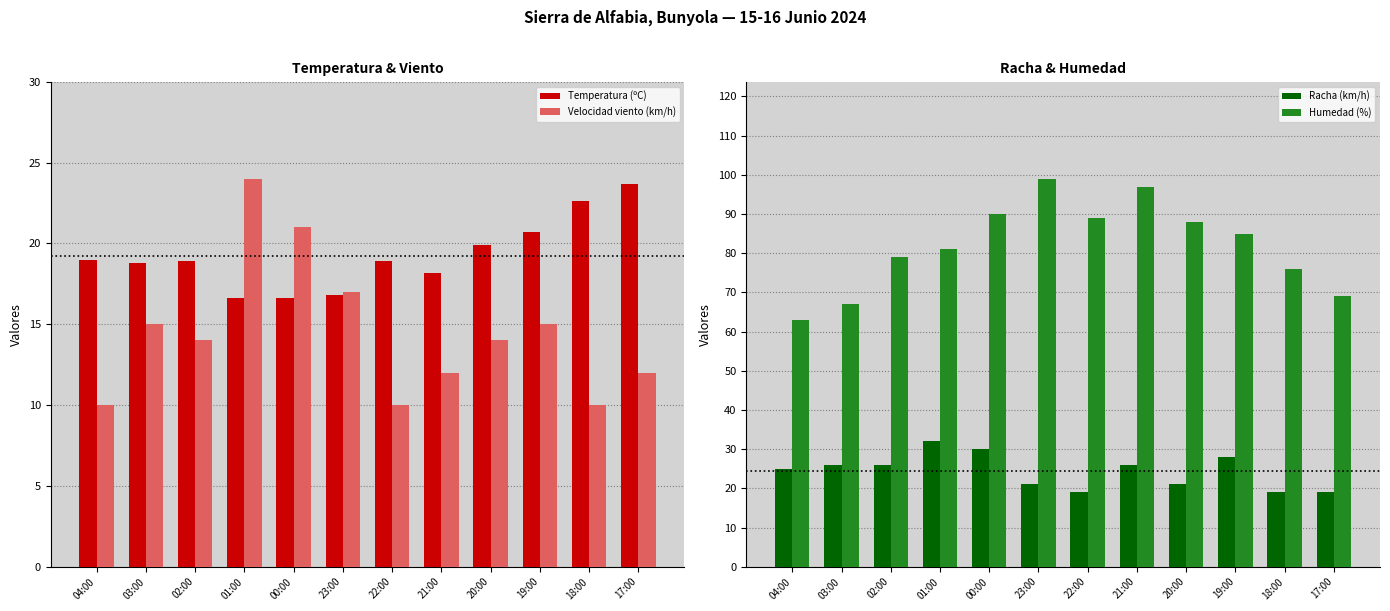

How many distinct data groups are displayed?

4